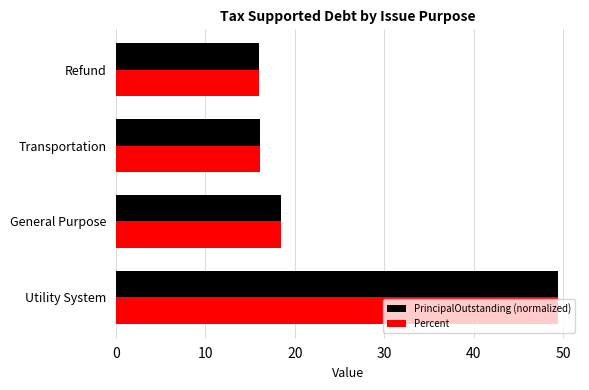

Which series has the widest spread of values?

Percent